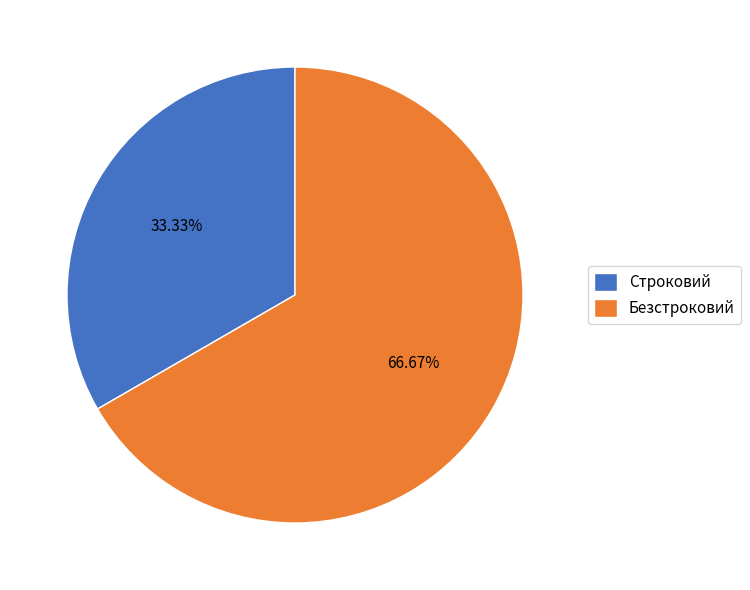

Does any single category account for the majority?

Yes